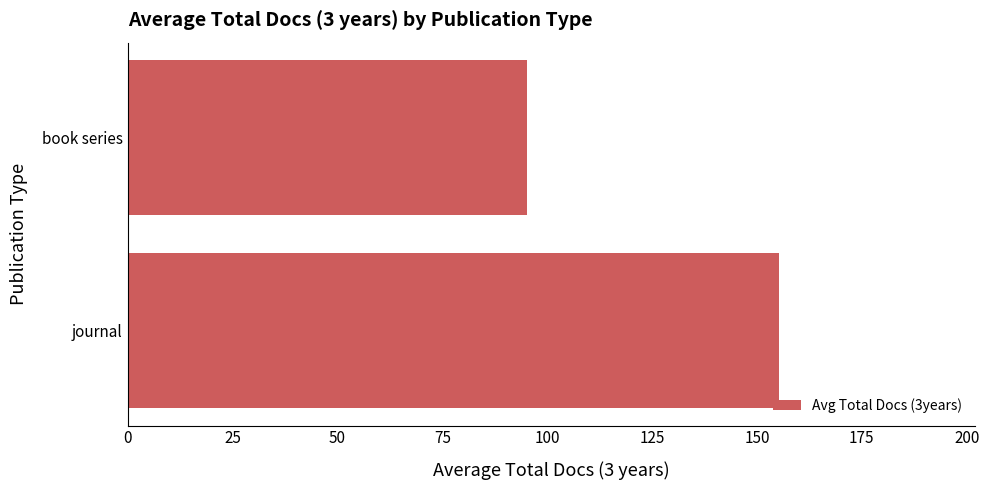

Which category has the lowest value across all series?

book series